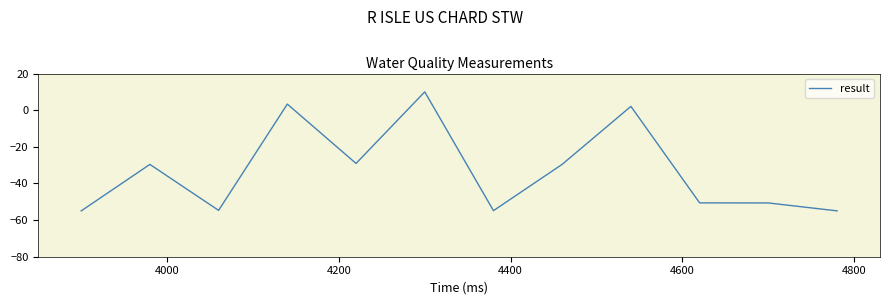

What is the minimum value shown in the chart?

-55.0